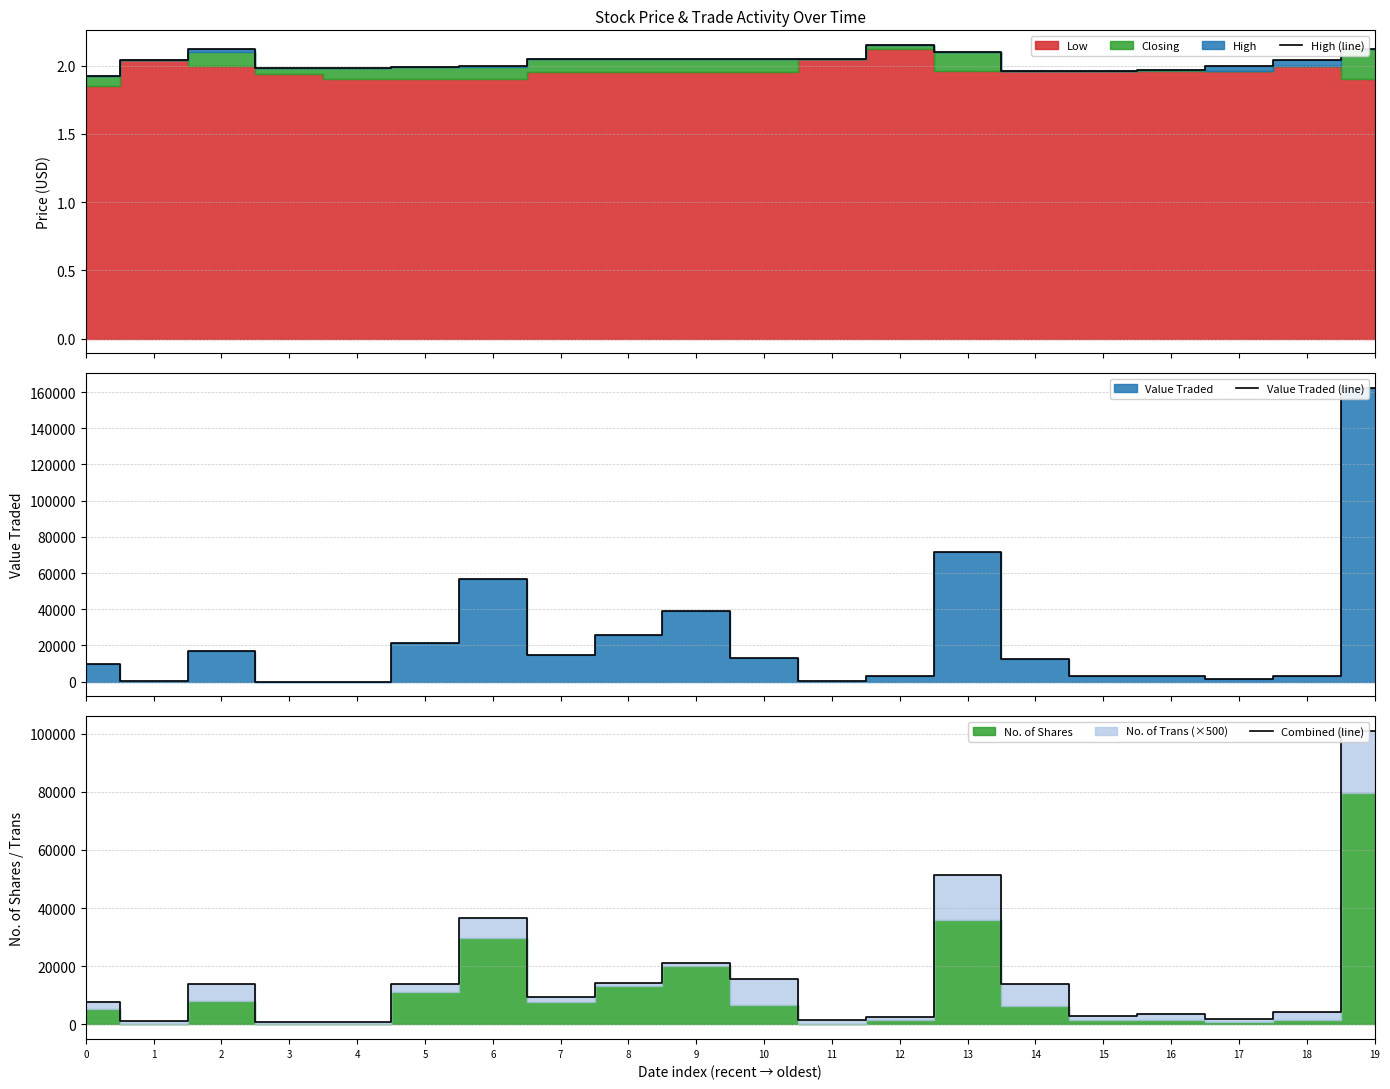

Where is the first local minimum for Combined (line)?

1